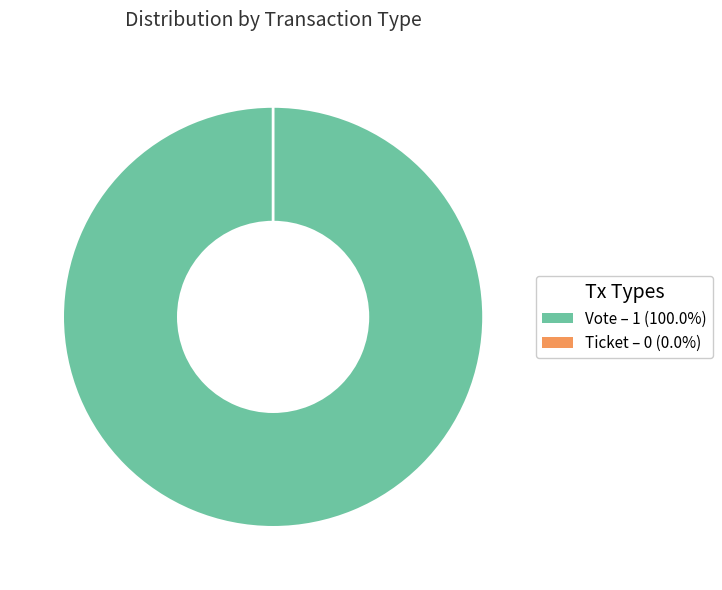

What percentage is the Vote slice, to the nearest percent?

100%